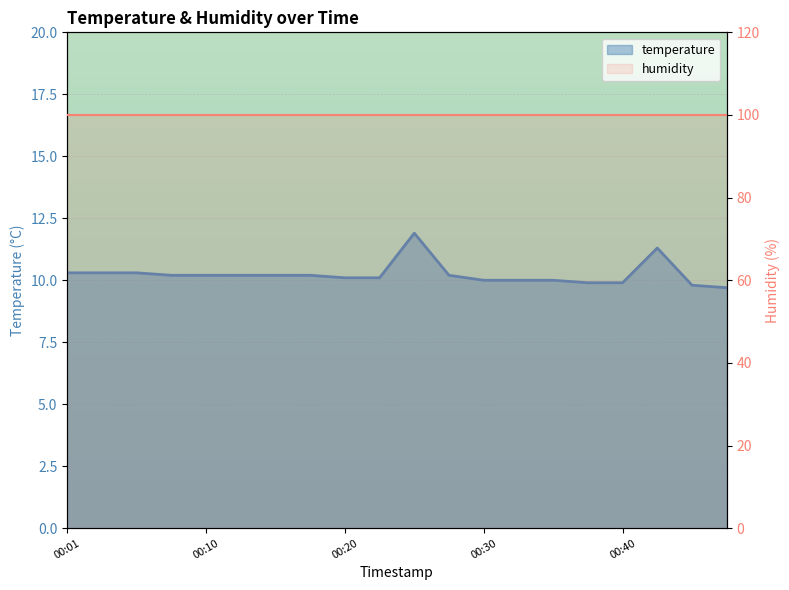

Which series has the widest spread of values?

temperature